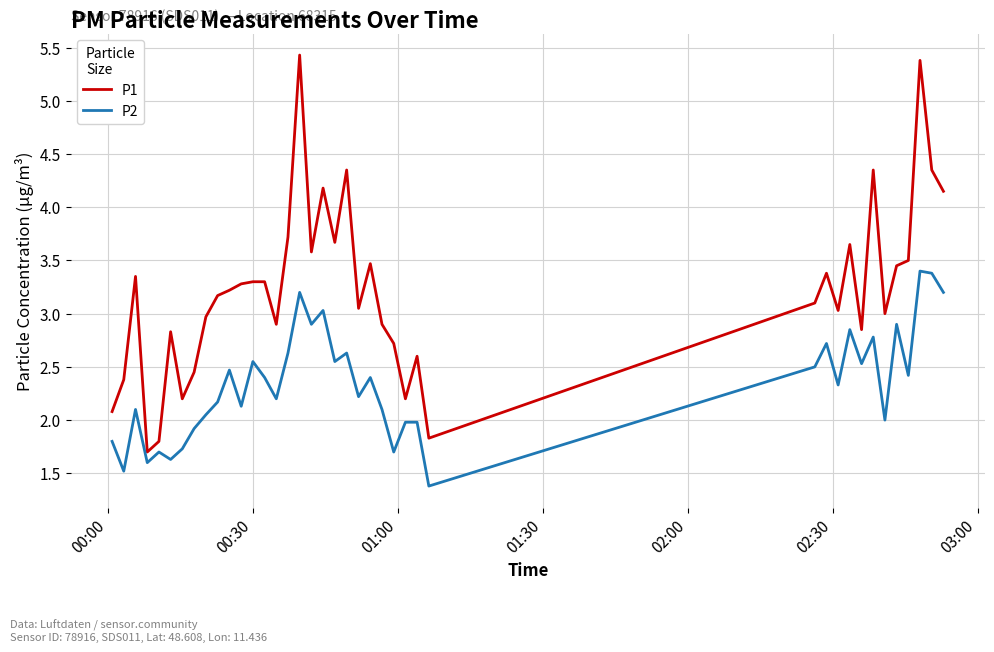

True or false: P2 and P1 cross at least once.

False